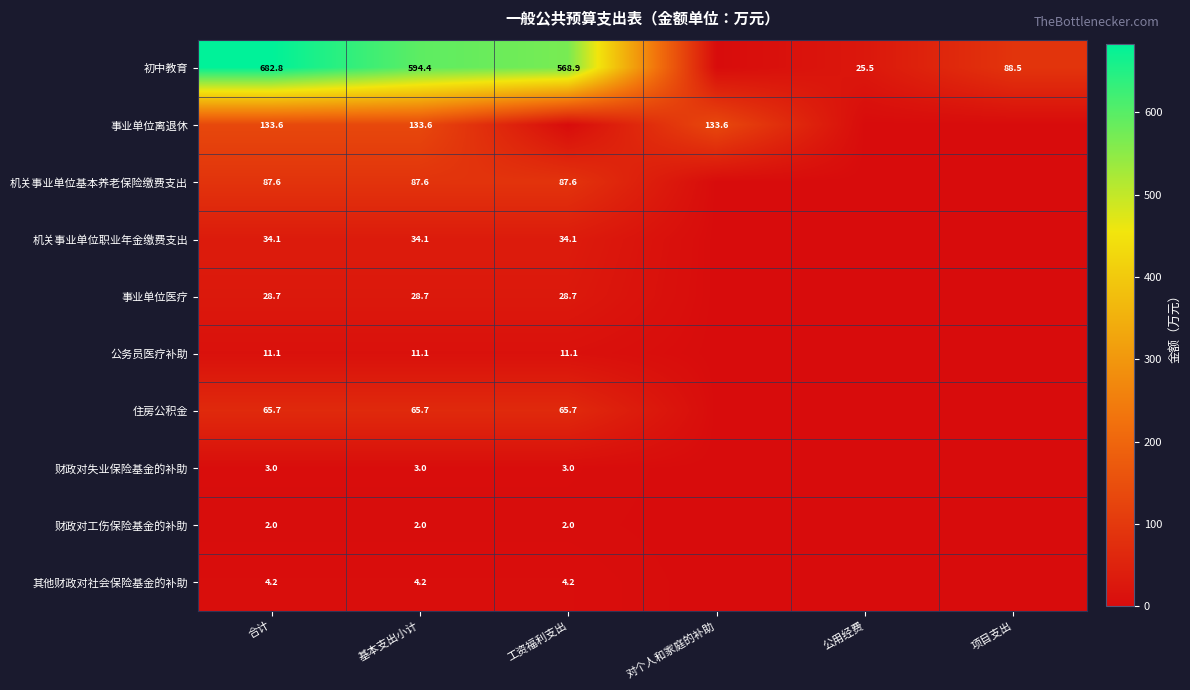

What is the spread (max minus min) of values at 项目支出?

88.5